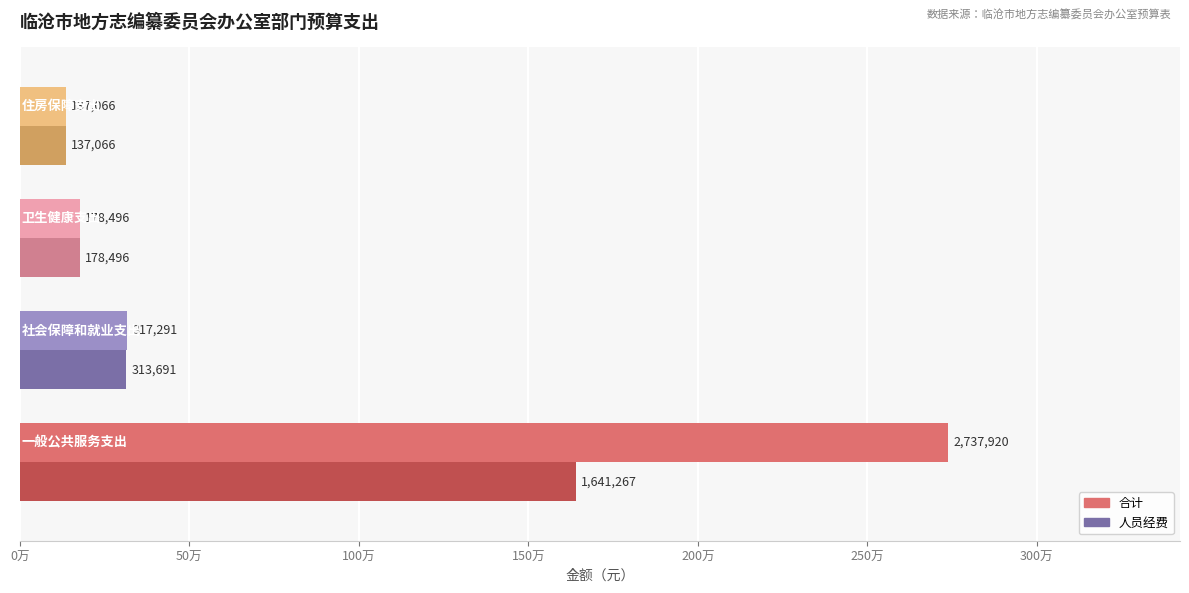

List the series in order of their peak value, lowest first.

人员经费, 合计